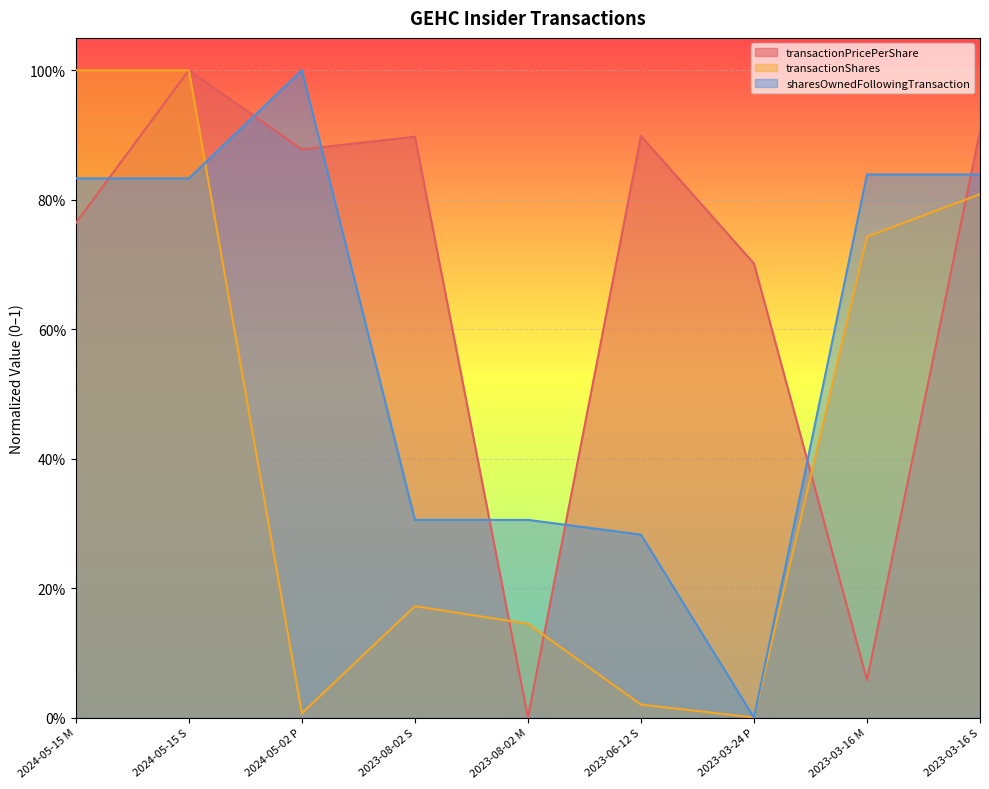

Reading left to right, extract all data points from this chart.

transactionPricePerShare: 0.8	1.0	0.9	0.9	0.0	0.9	0.7	0.1	0.9
transactionShares: 1.0	1.0	0.0	0.2	0.1	0.0	0.0	0.7	0.8
sharesOwnedFollowingTransaction: 0.8	0.8	1.0	0.3	0.3	0.3	0.0	0.8	0.8